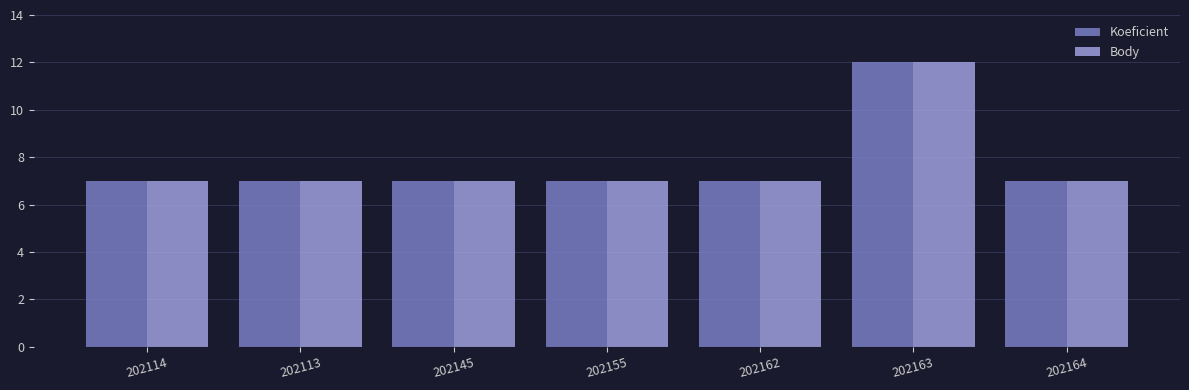

Is it true that Koeficient equals 21 at 202163?

False